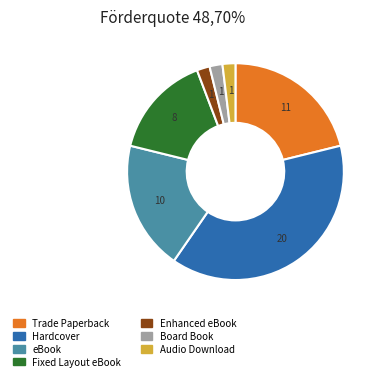

Is it true that Hardcover is 38% of the pie?

True